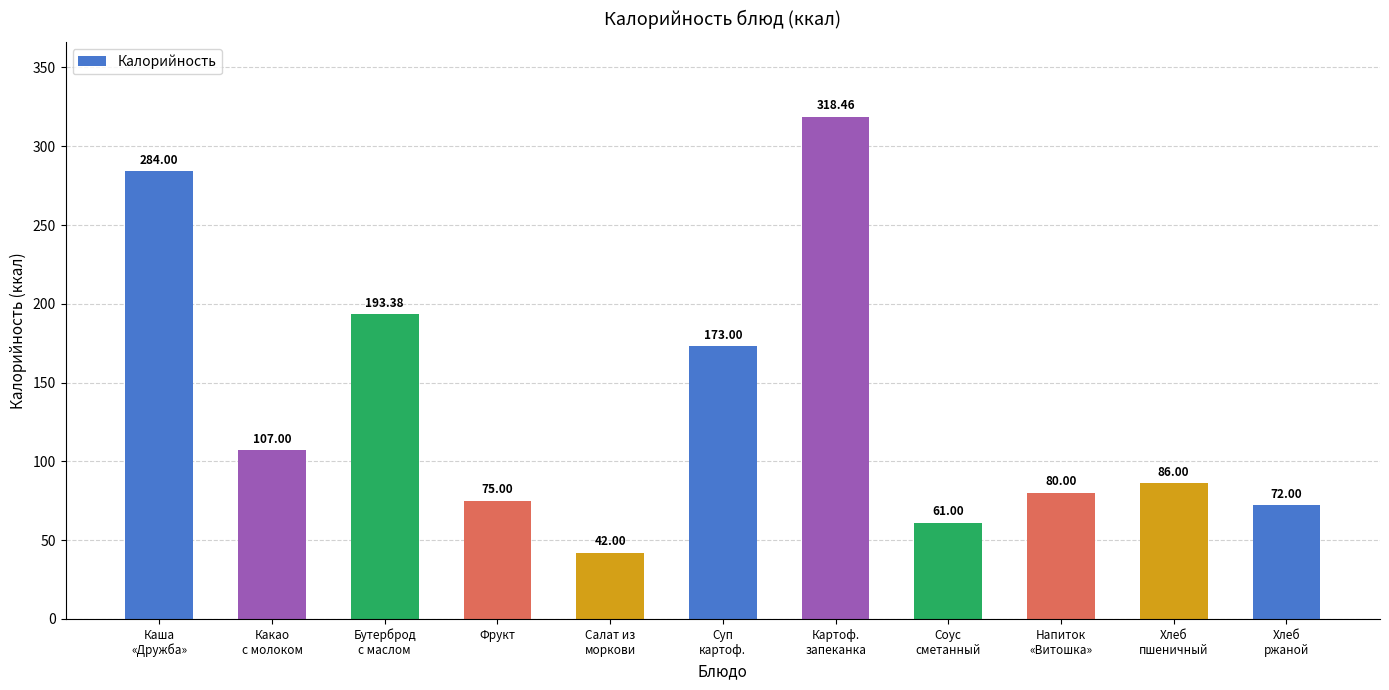

Reading left to right, list all the values displayed in this chart.

284.0	107.0	193.4	75.0	42.0	173.0	318.5	61.0	80.0	86.0	72.0